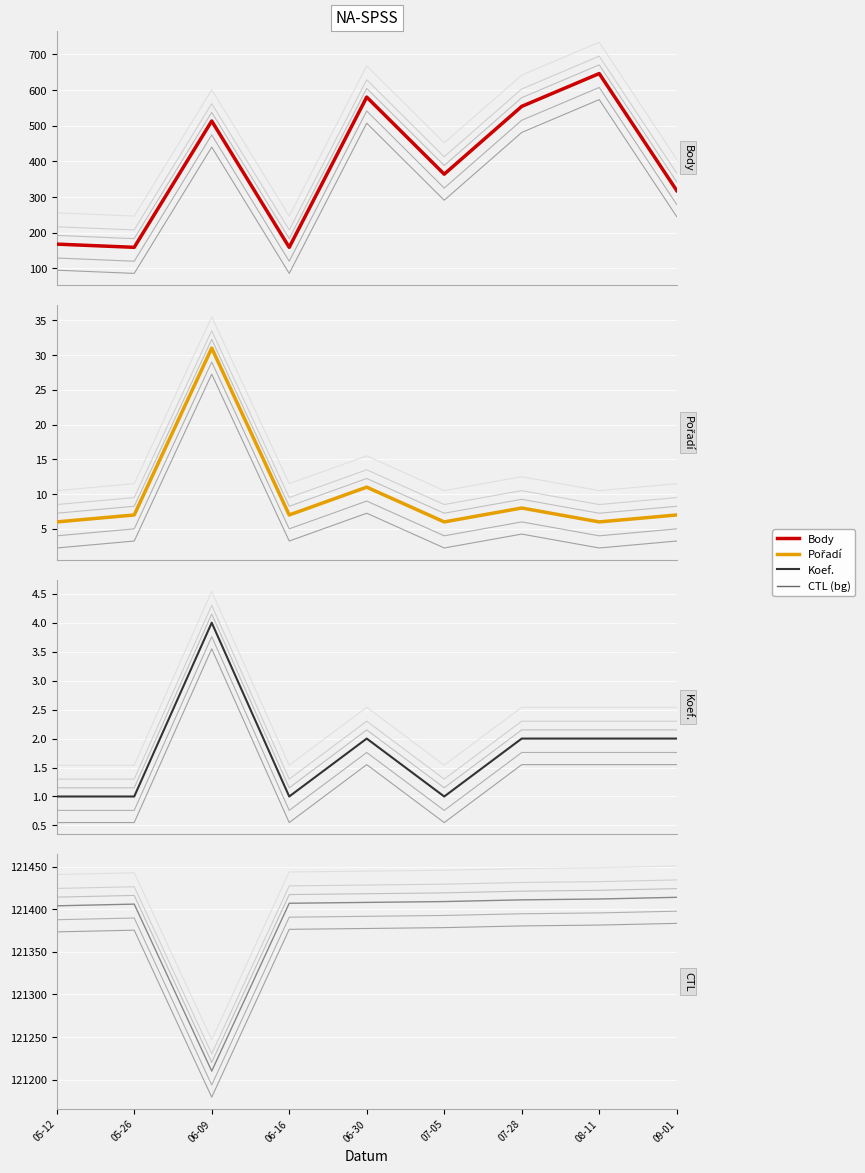

List the labels in order of Koef. value, largest first.

06-09, 06-30, 07-28, 08-11, 09-01, 05-12, 05-26, 06-16, 07-05